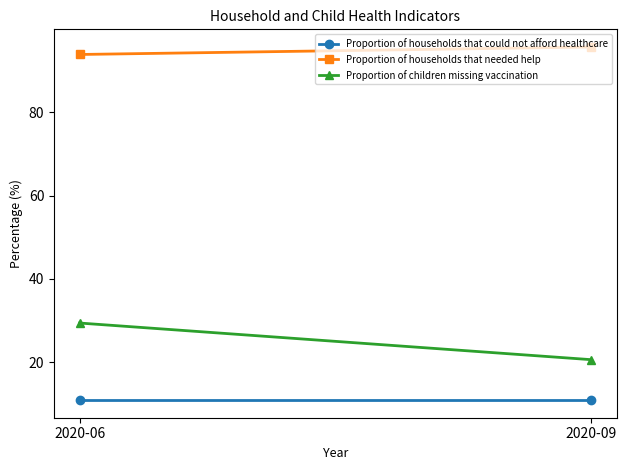

What is the average value of the Proportion of households that needed help series?

94.8